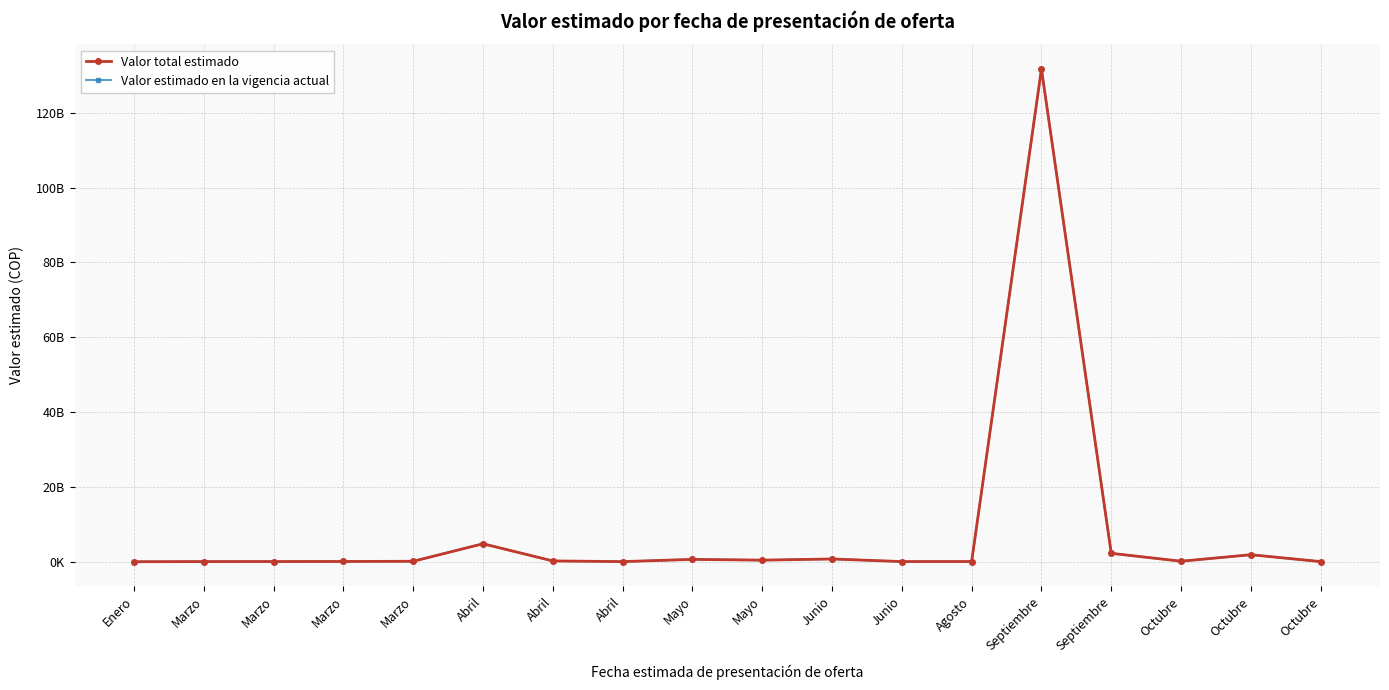

True or false: Valor estimado en la vigencia actual and Valor total estimado cross at least once.

False